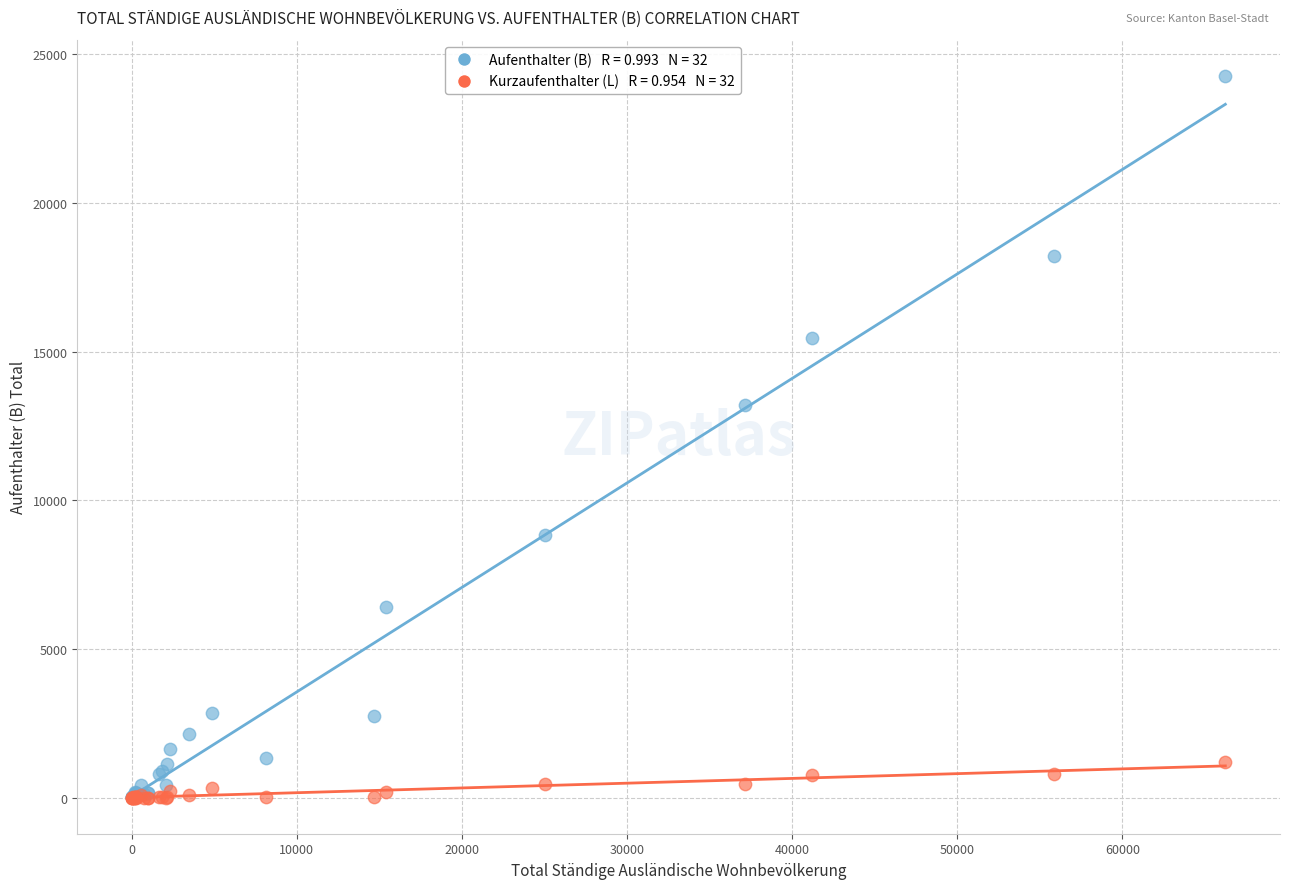

Across all series, what Y value is closest to 12133?

13199